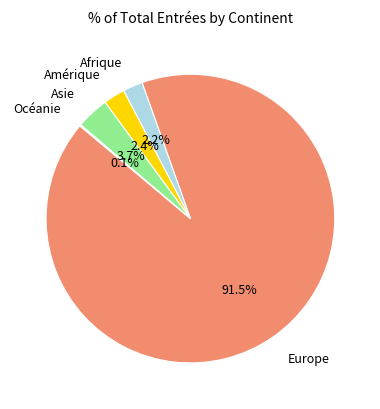

Do Europe and Afrique together represent more than half of the pie?

Yes